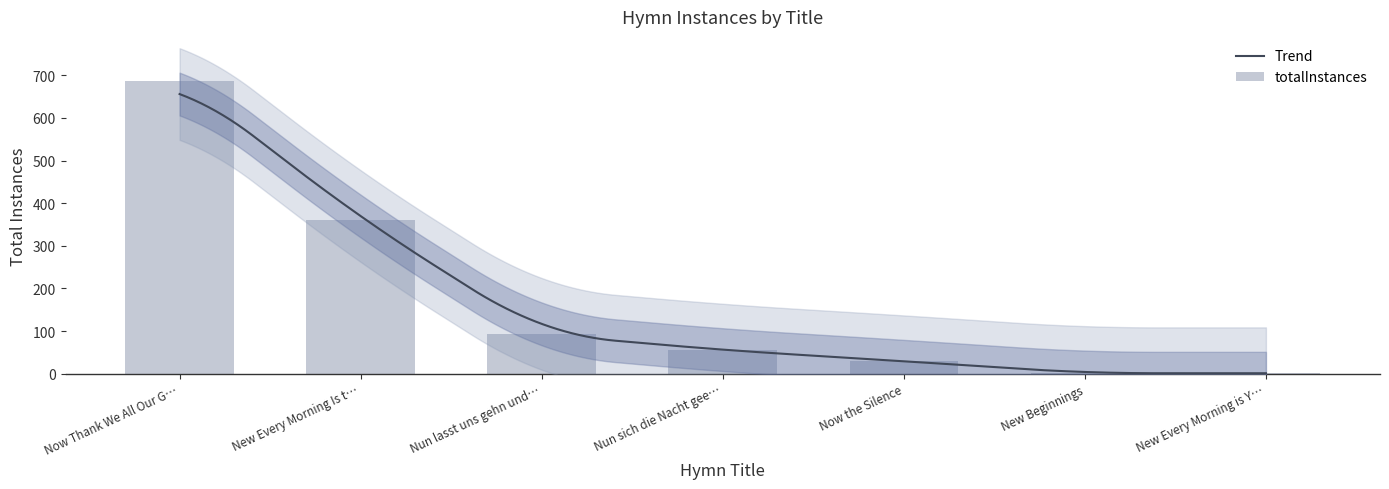

How many data points does each series have?

7